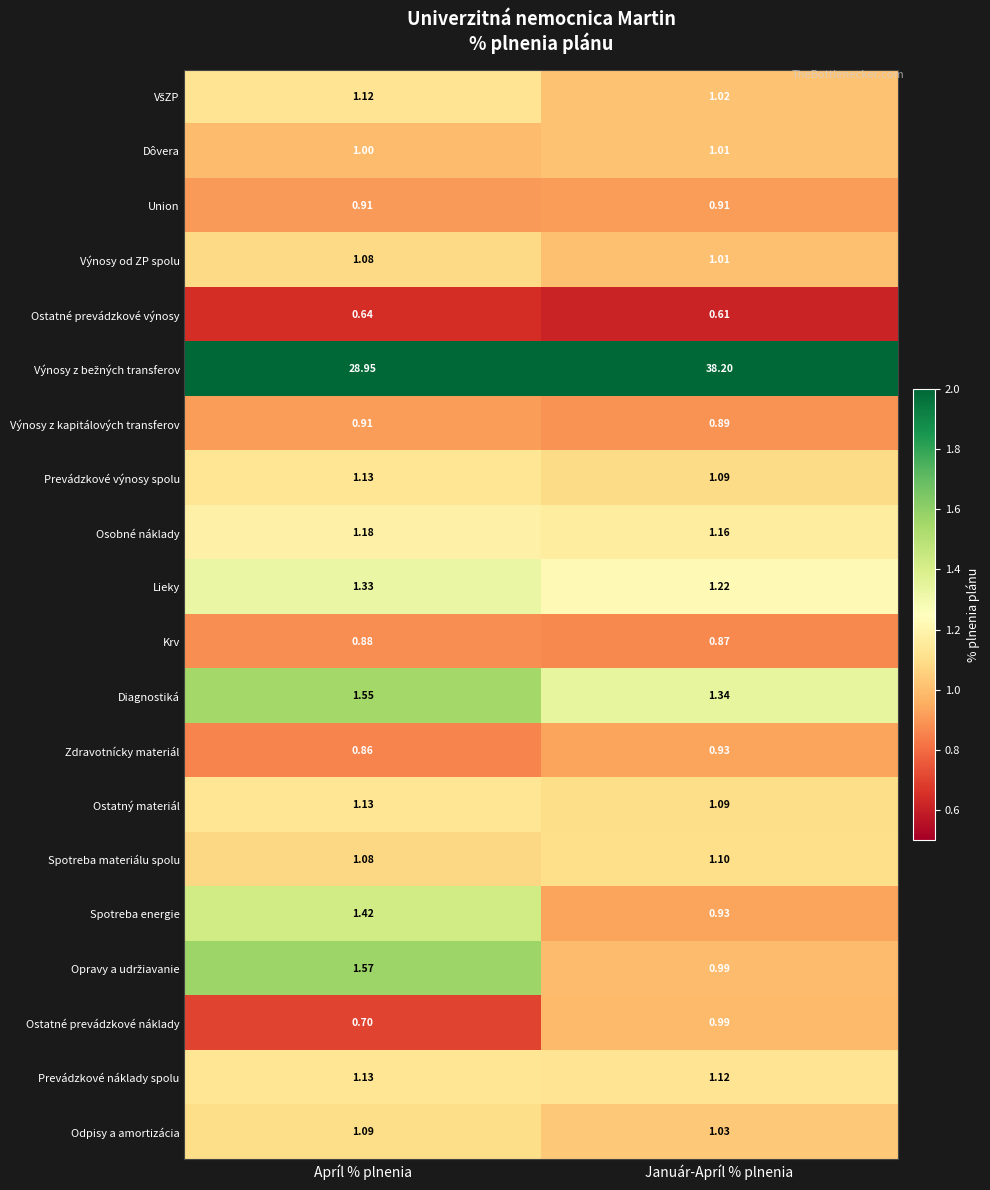

Which category has the highest value in the Dôvera series?

Január-Apríl % plnenia